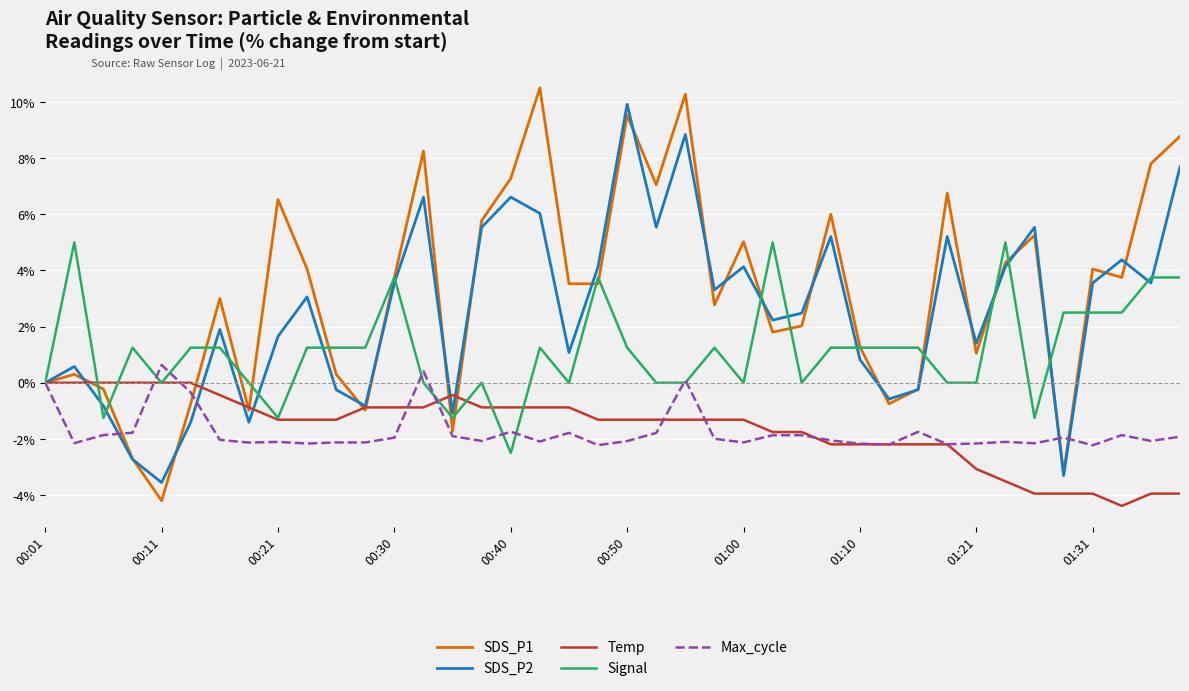

Does the chart display data point markers on the line(s)?

No